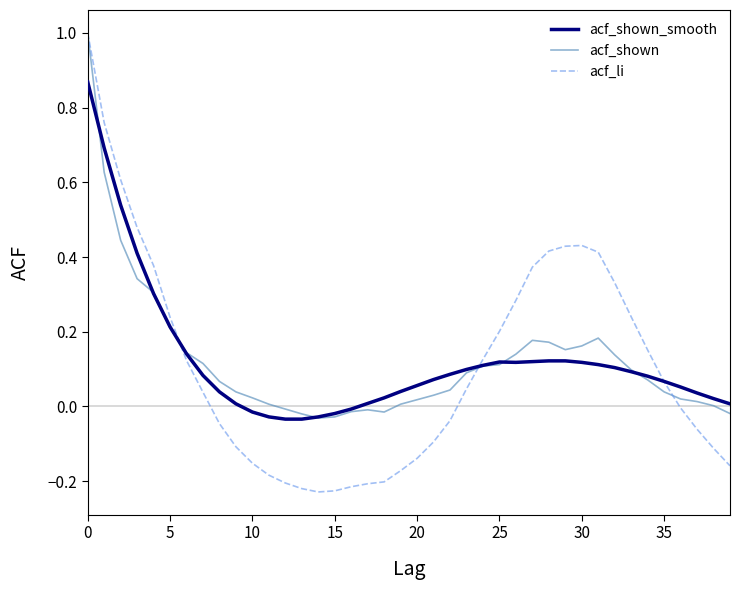

What is the maximum value shown in the chart?

1.0